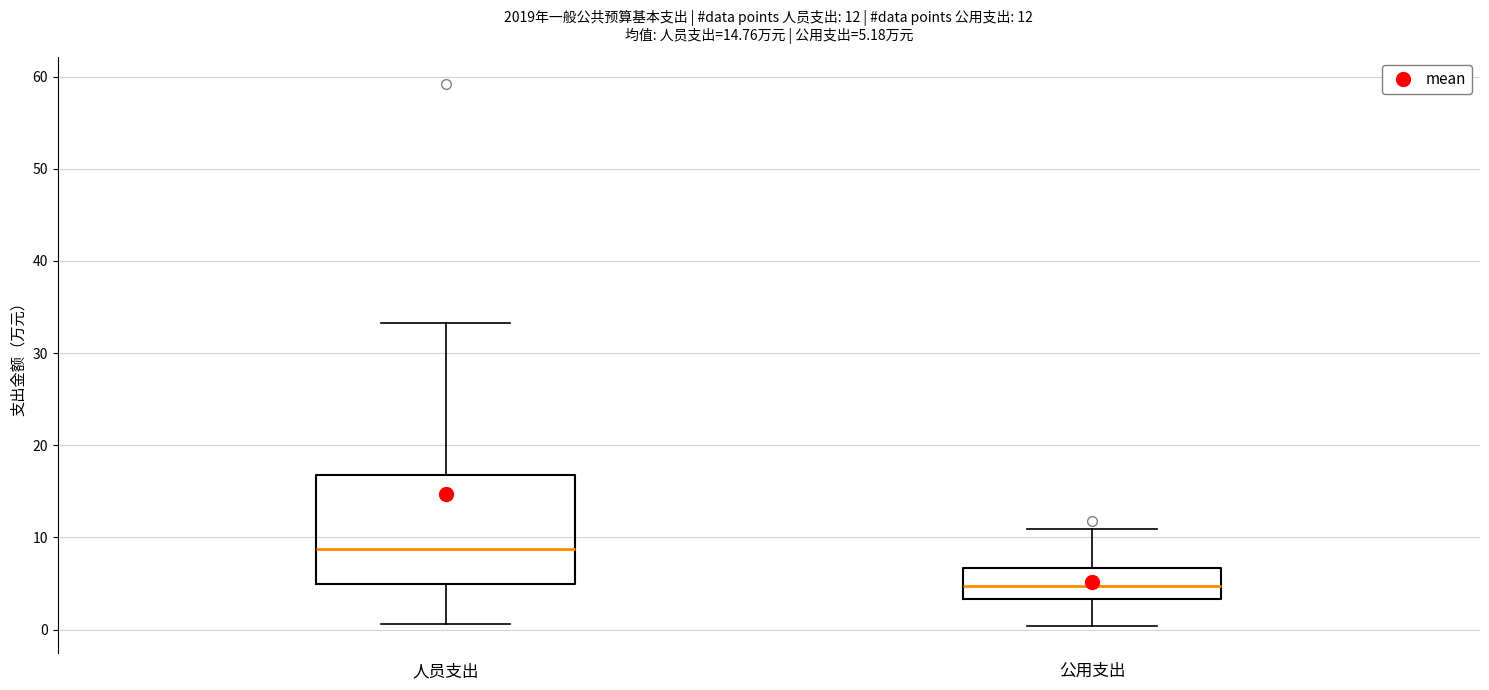

Comparing the boxes themselves (not the whiskers), which one is the tallest?

人员支出